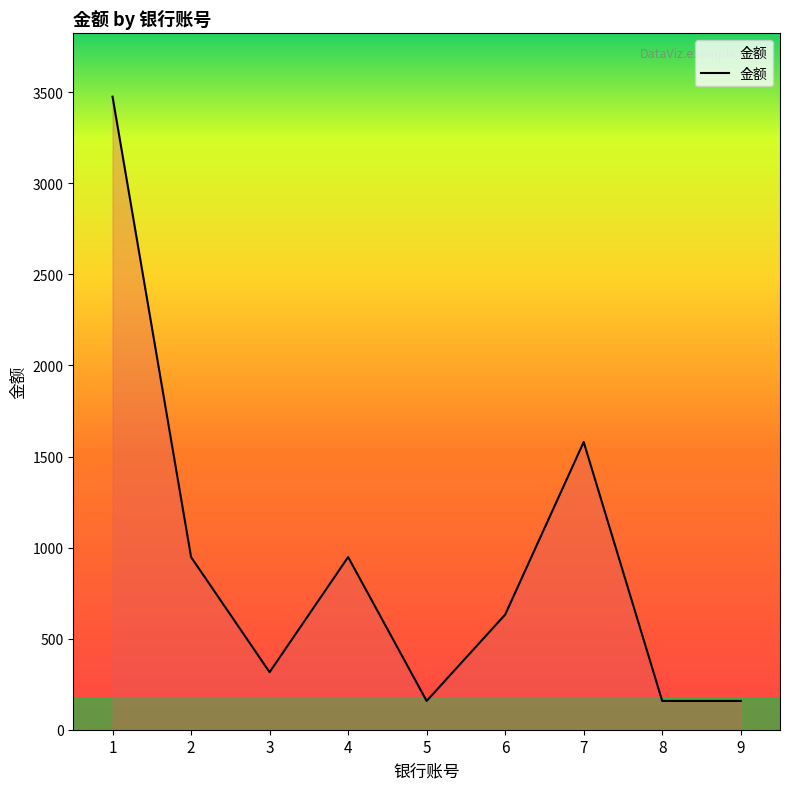

The value at 7 is 895. True or false?

False